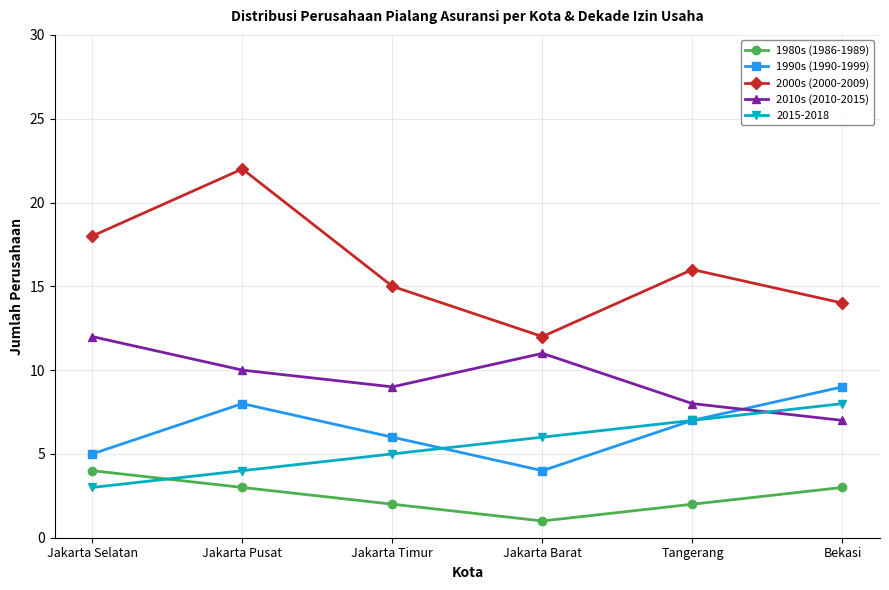

Reading left to right, list all the values displayed in this chart.

1980s (1986-1989): Jakarta Selatan=4	Jakarta Pusat=3	Jakarta Timur=2	Jakarta Barat=1	Tangerang=2	Bekasi=3
1990s (1990-1999): Jakarta Selatan=5	Jakarta Pusat=8	Jakarta Timur=6	Jakarta Barat=4	Tangerang=7	Bekasi=9
2000s (2000-2009): Jakarta Selatan=18	Jakarta Pusat=22	Jakarta Timur=15	Jakarta Barat=12	Tangerang=16	Bekasi=14
2010s (2010-2015): Jakarta Selatan=12	Jakarta Pusat=10	Jakarta Timur=9	Jakarta Barat=11	Tangerang=8	Bekasi=7
2015-2018: Jakarta Selatan=3	Jakarta Pusat=4	Jakarta Timur=5	Jakarta Barat=6	Tangerang=7	Bekasi=8